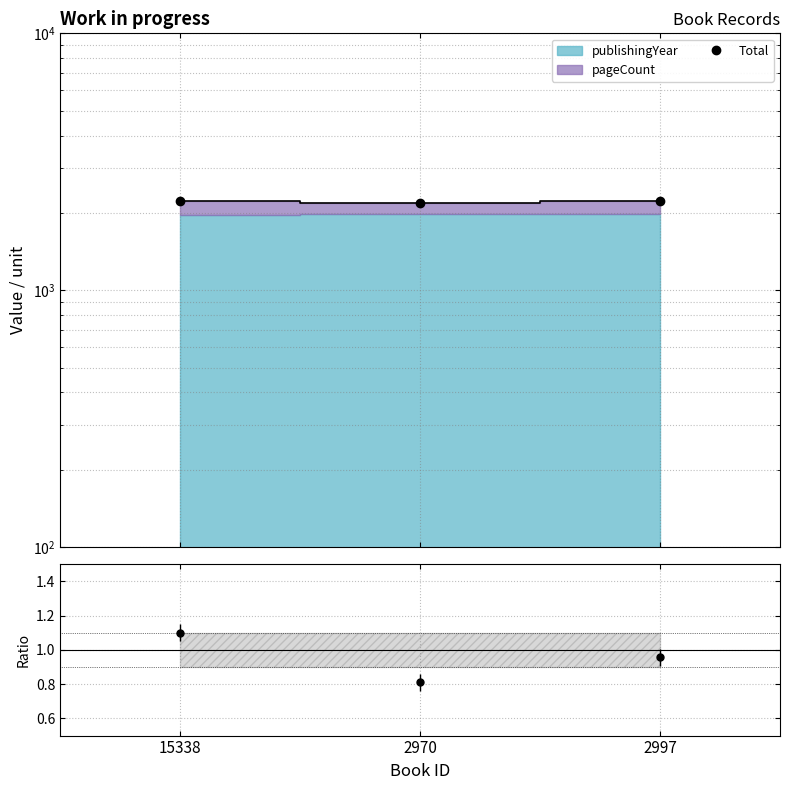

List the labels in order of value, largest first.

15338, 2997, 2970